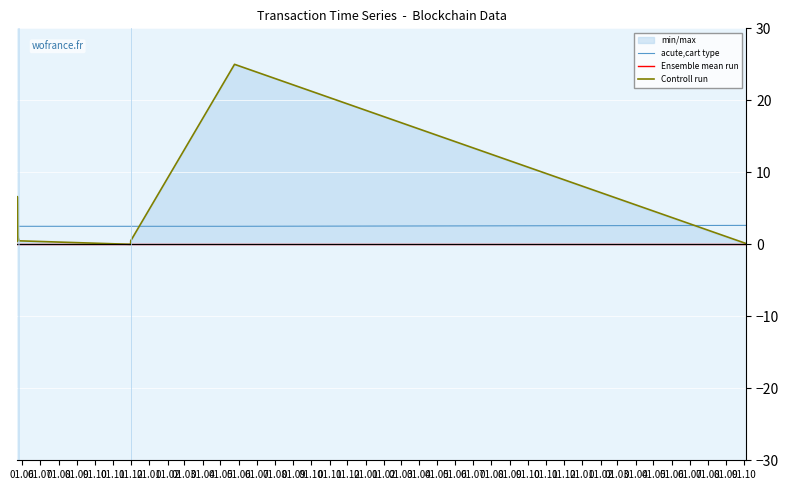

How many lines are shown in the chart?

3